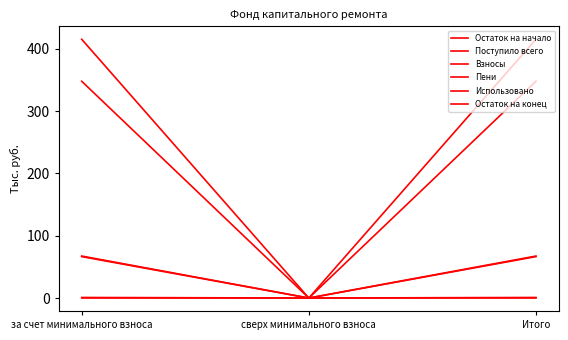

Reading left to right, what are all the values shown in this chart?

Остаток на начало: за счет минимального взноса=348.0	сверх минимального взноса=0.0	Итого=348.0
Поступило всего: за счет минимального взноса=67.4	сверх минимального взноса=0.0	Итого=67.4
Взносы: за счет минимального взноса=66.5	сверх минимального взноса=0.0	Итого=66.5
Пени: за счет минимального взноса=0.9	сверх минимального взноса=0.0	Итого=0.9
Использовано: за счет минимального взноса=0.0	сверх минимального взноса=0.0	Итого=0.0
Остаток на конец: за счет минимального взноса=415.4	сверх минимального взноса=0.0	Итого=415.4